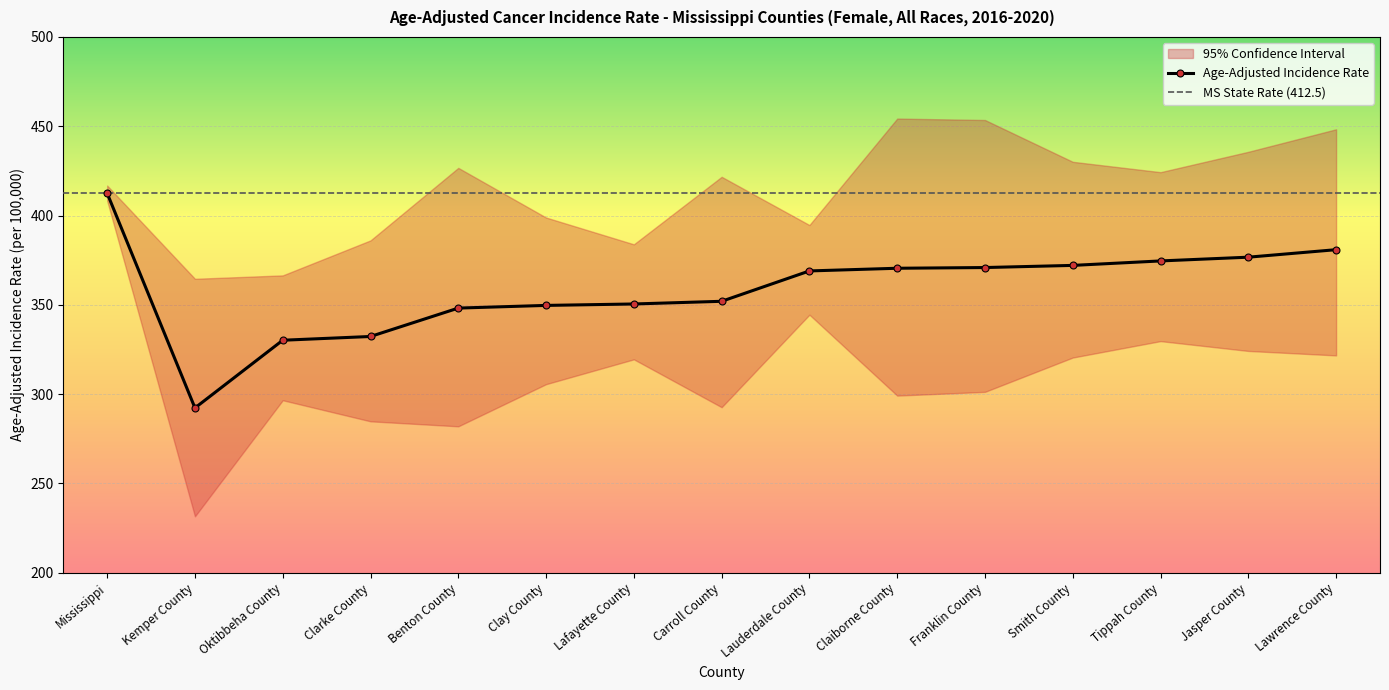

Between Claiborne County and Carroll County, which is larger?

Claiborne County